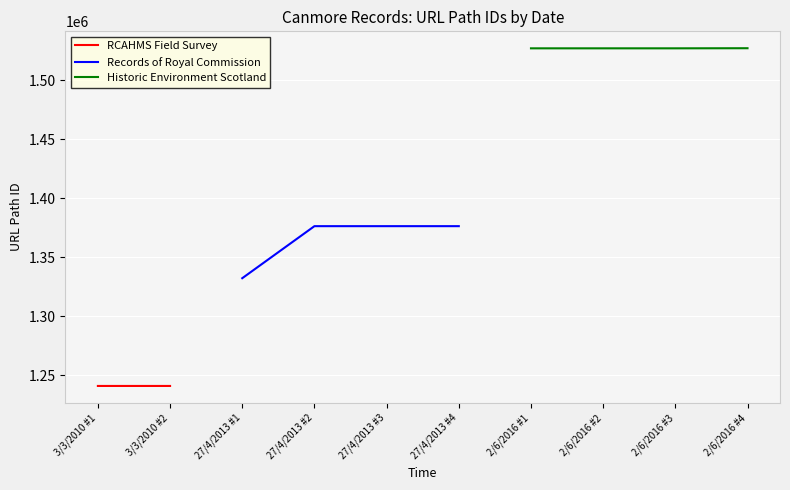

The value of Records of Royal Commission at 27/4/2013 #1 is 1900402. True or false?

False